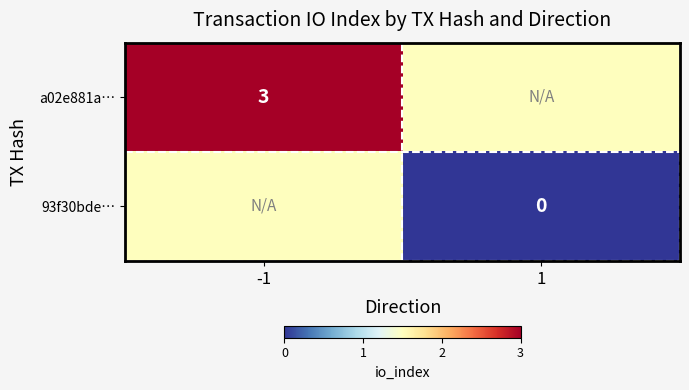

The a02e881a… series shows 3.0 at -1. True or false?

True